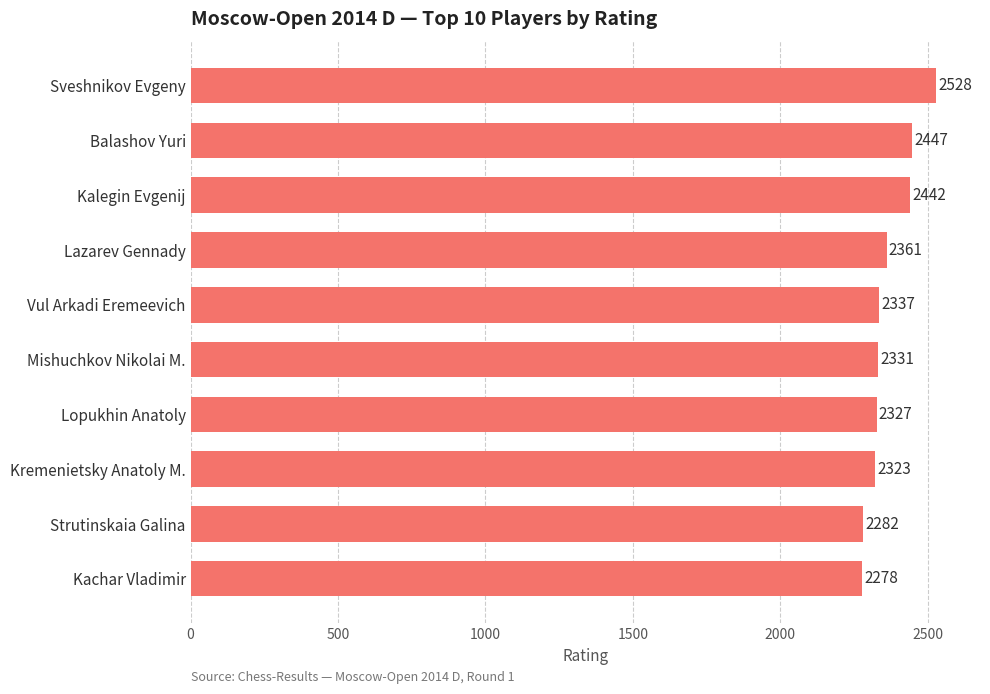

Are the bars horizontal?

Yes